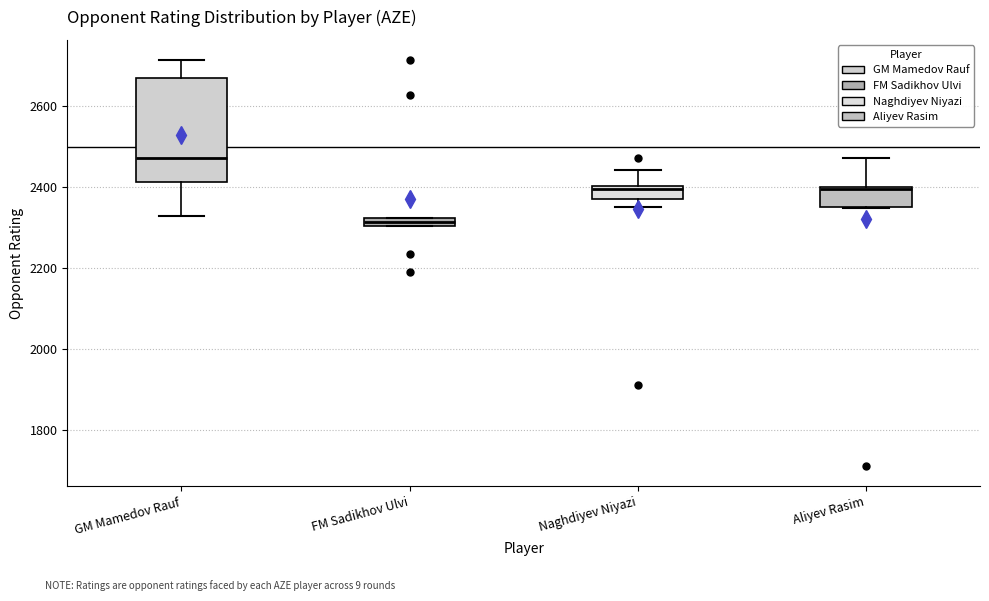

Which box is the tallest, from its lower edge to its upper edge?

GM Mamedov Rauf